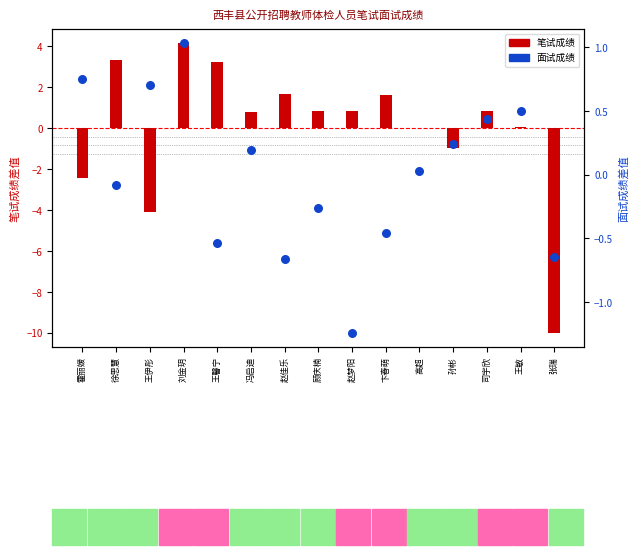

At how many categories does at least one series exceed 3?

3